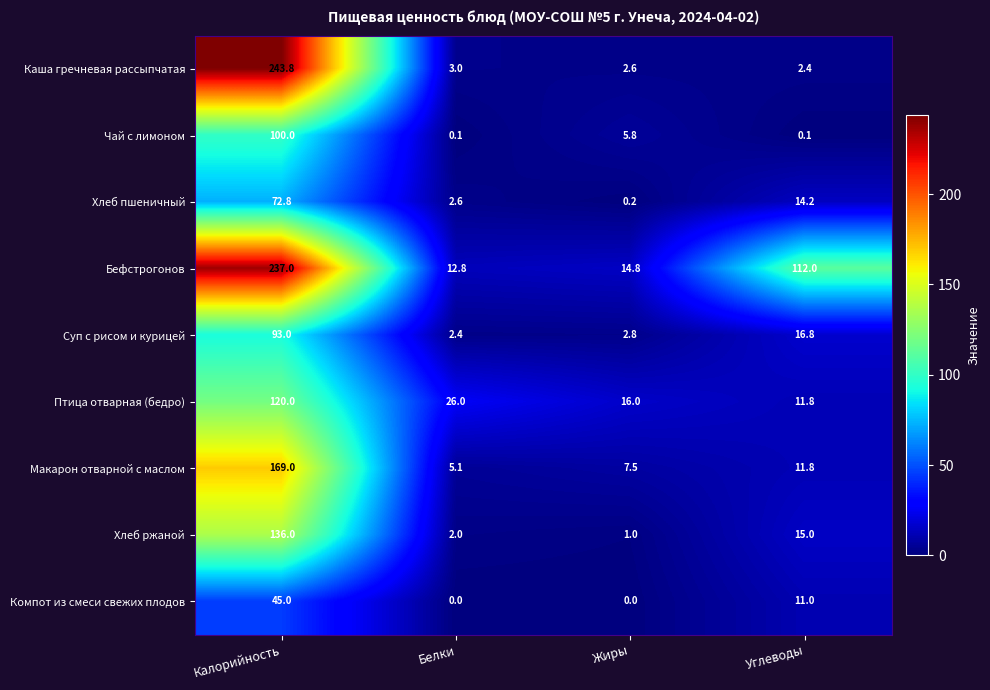

Which series has the largest total across all categories?

Бефстрогонов